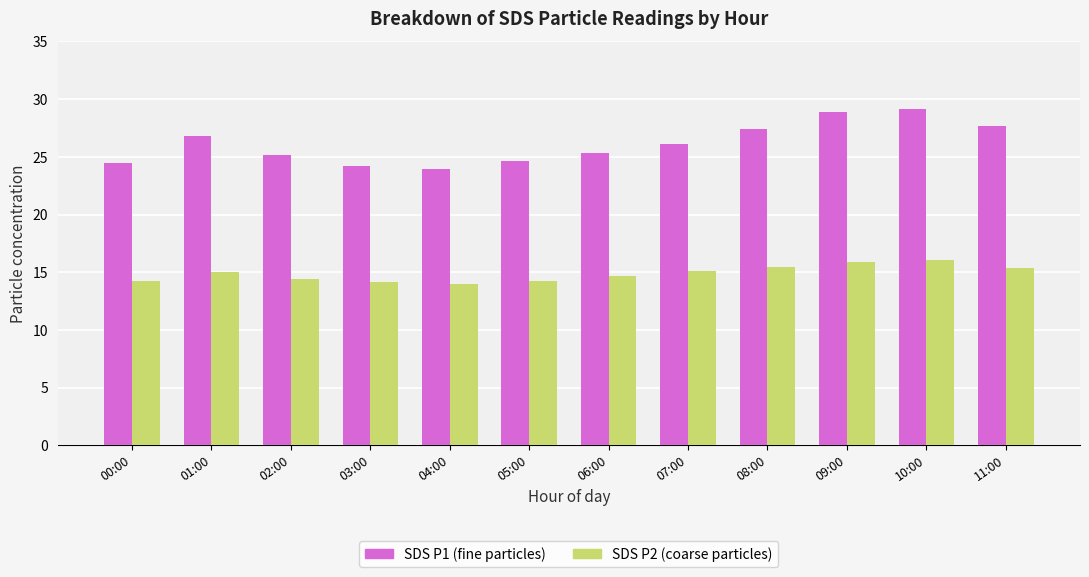

List the series in order of their peak value, highest first.

SDS P1 (fine particles), SDS P2 (coarse particles)